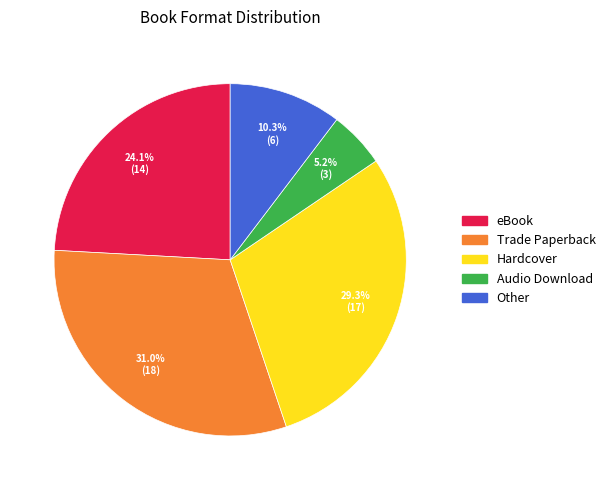

What is the largest slice in the pie chart?

Trade Paperback